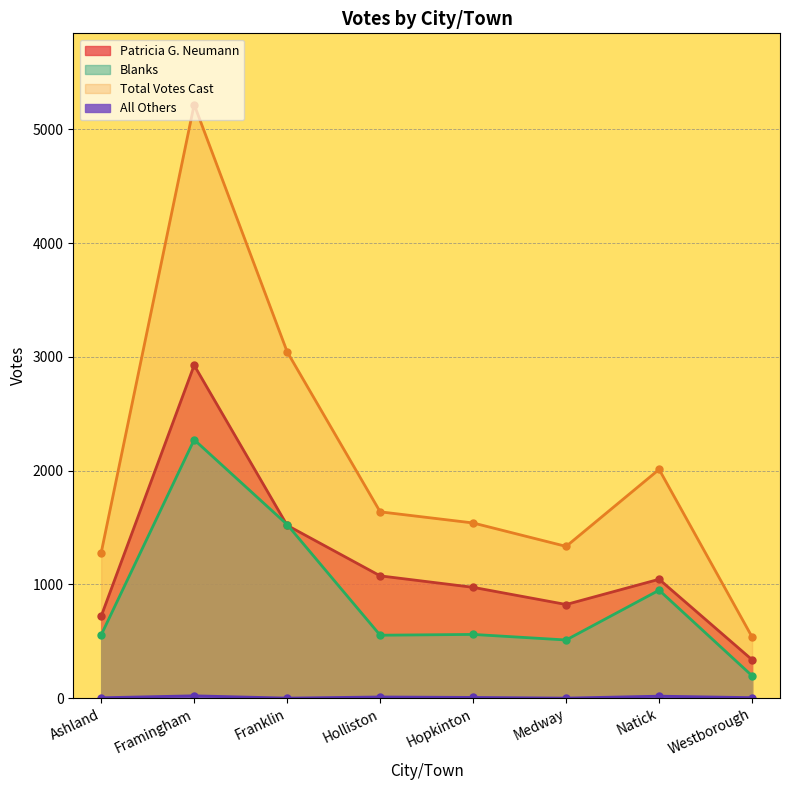

Reading right to left, transcribe all the data shown in this chart.

Patricia G. Neumann: Westborough=337	Natick=1045	Medway=823	Hopkinton=974	Holliston=1075	Franklin=1519	Framingham=2927	Ashland=720
All Others: Westborough=4	Natick=17	Medway=0	Hopkinton=6	Holliston=10	Franklin=0	Framingham=20	Ashland=3
Blanks: Westborough=196	Natick=949	Medway=511	Hopkinton=560	Holliston=553	Franklin=1526	Framingham=2272	Ashland=555
Total Votes Cast: Westborough=537	Natick=2011	Medway=1334	Hopkinton=1540	Holliston=1638	Franklin=3045	Framingham=5219	Ashland=1278